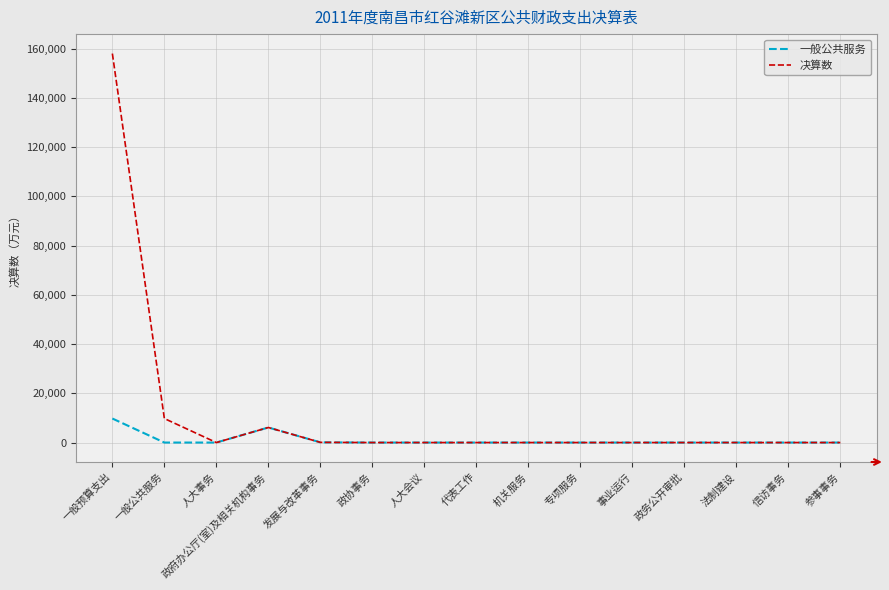

The 一般公共服务 series shows 0 at 事业运行. True or false?

True